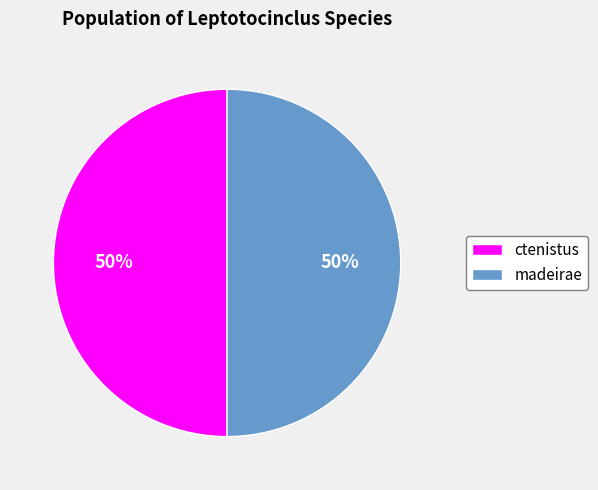

How many segments does this pie chart have?

2